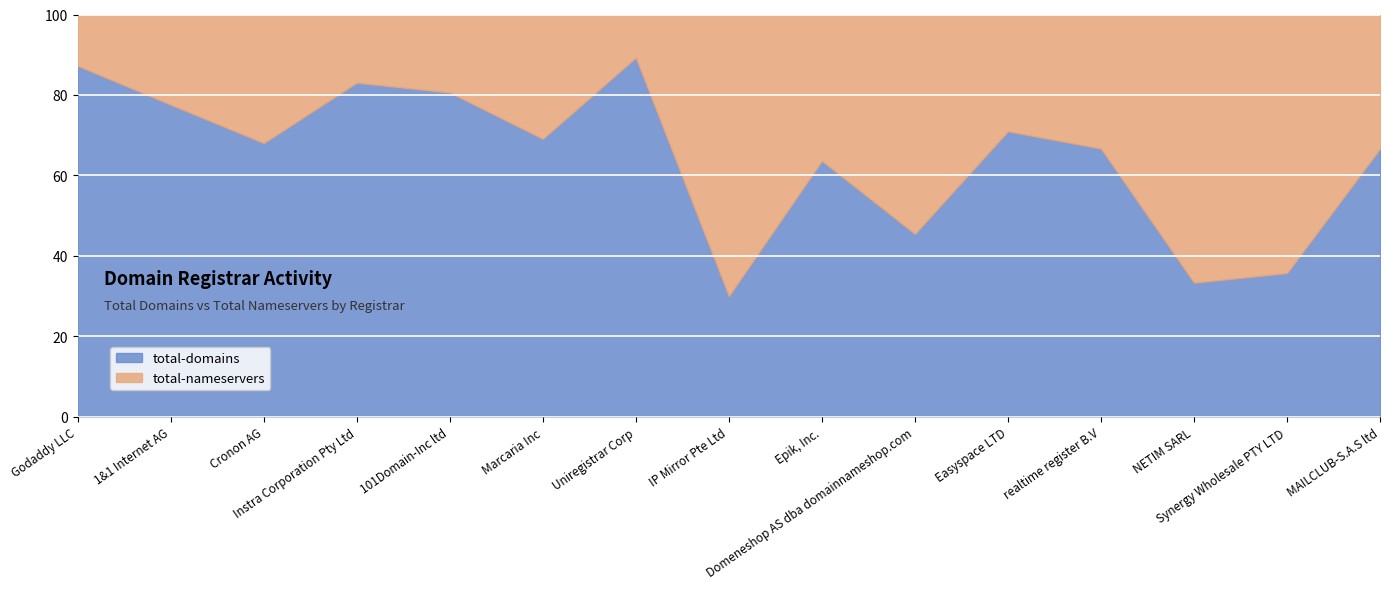

What is the difference between the second highest and minimum values in the total-nameservers series?

59